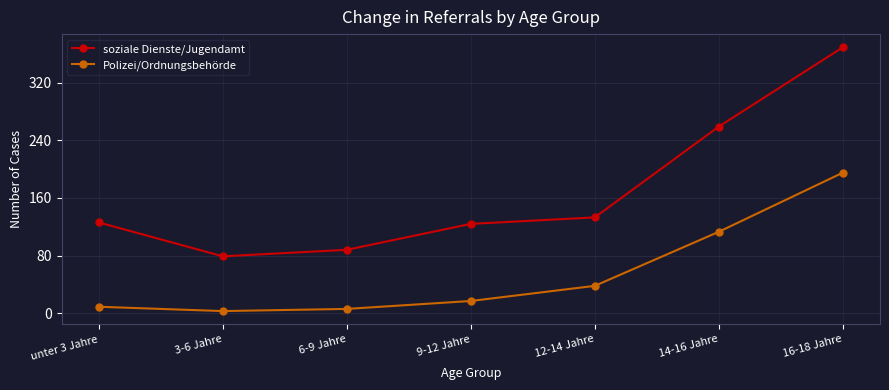

What is the average value of the Polizei/Ordnungsbehörde series?

54